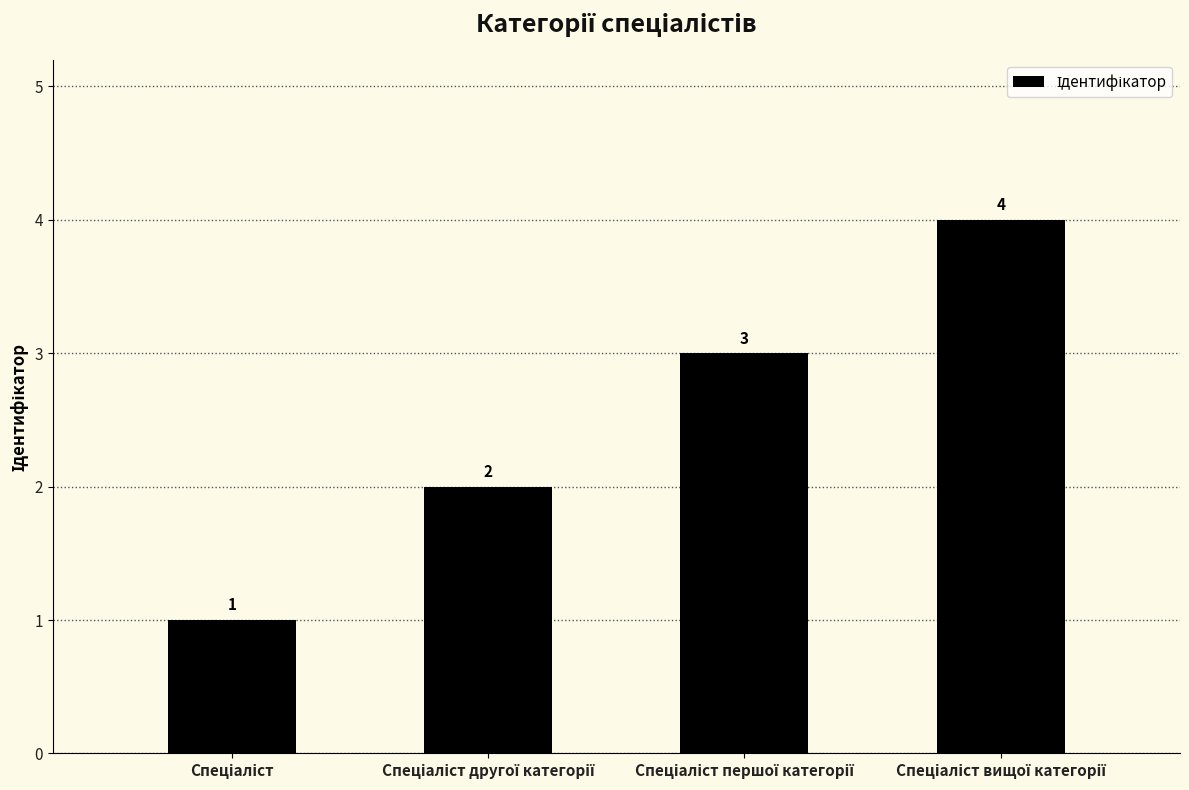

How many bars are there in total?

4